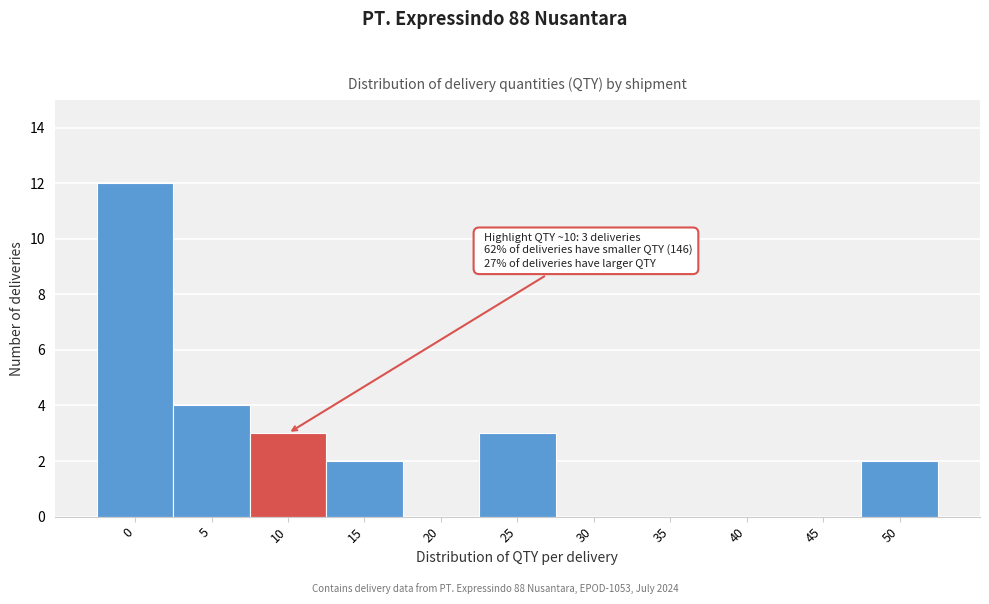

Reading left to right, what are all the values shown in this chart?

0=12	5=4	10=3	15=2	20=0	25=3	30=0	35=0	40=0	45=0	50=2